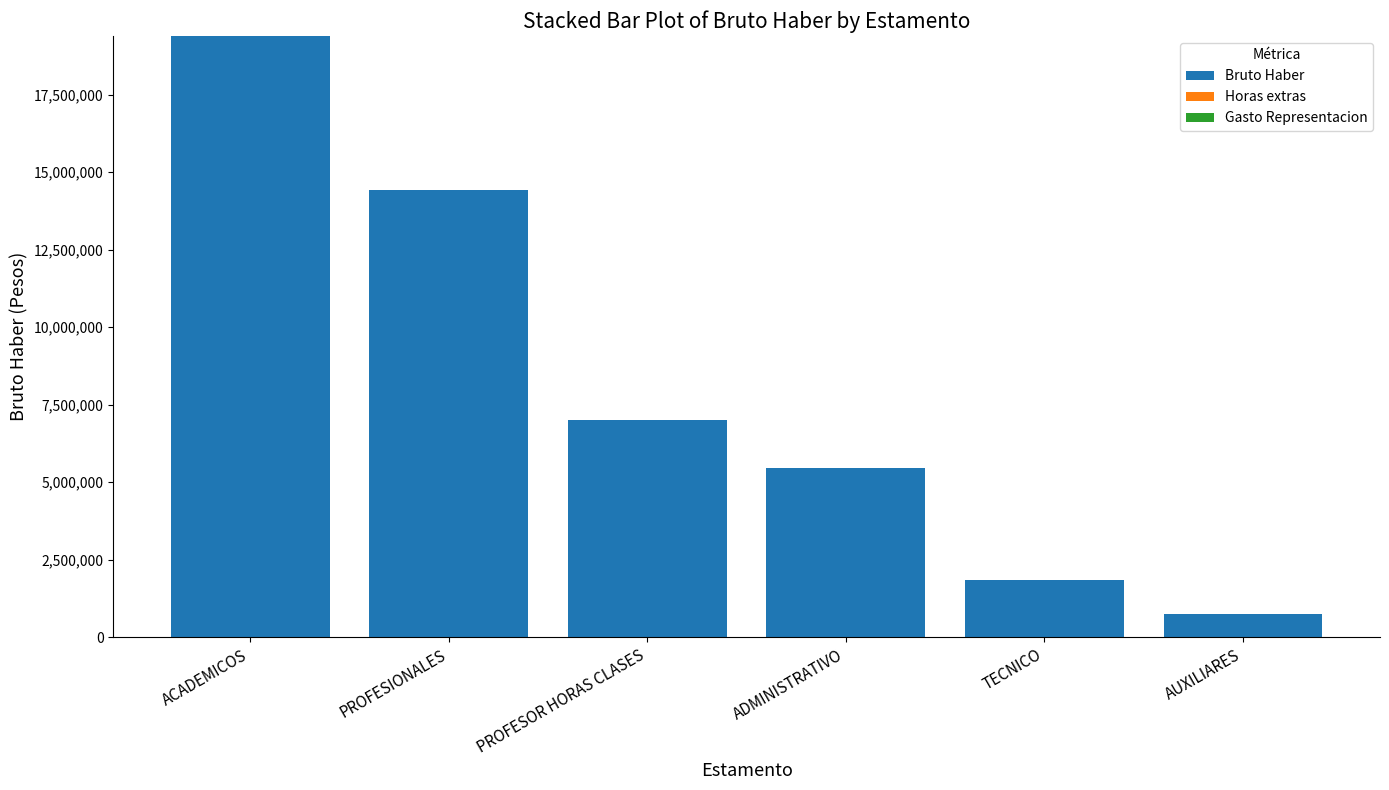

Does the chart contain any negative values?

No